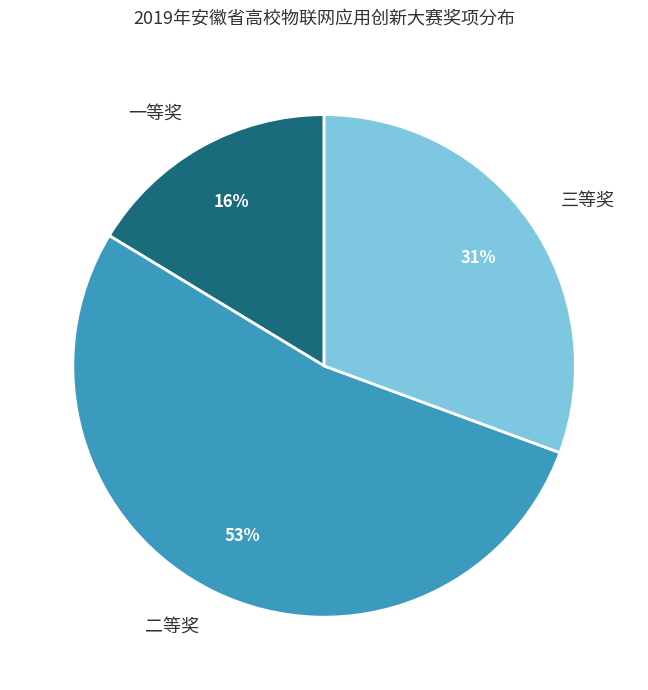

To the nearest percent, what portion does 三等奖 represent?

31%